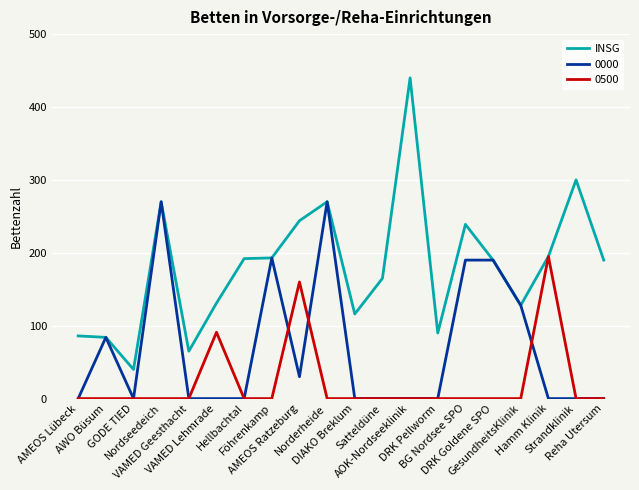

What position from the left is Hamm Klinik?

18